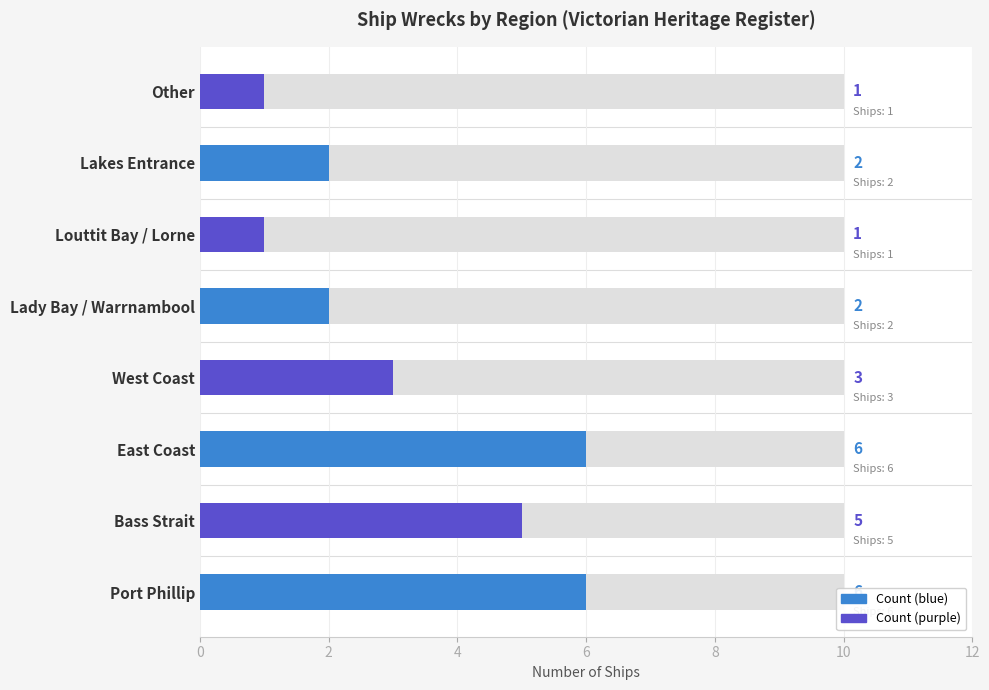

What value does the data have at East Coast?

6